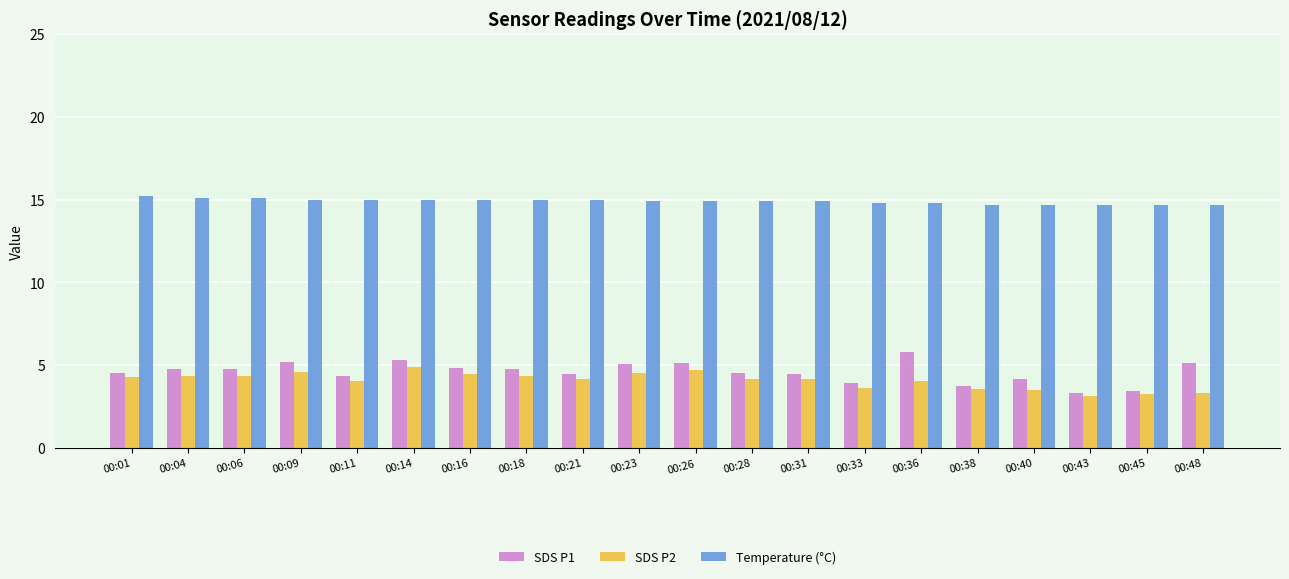

What is the maximum value shown in the chart?

15.2